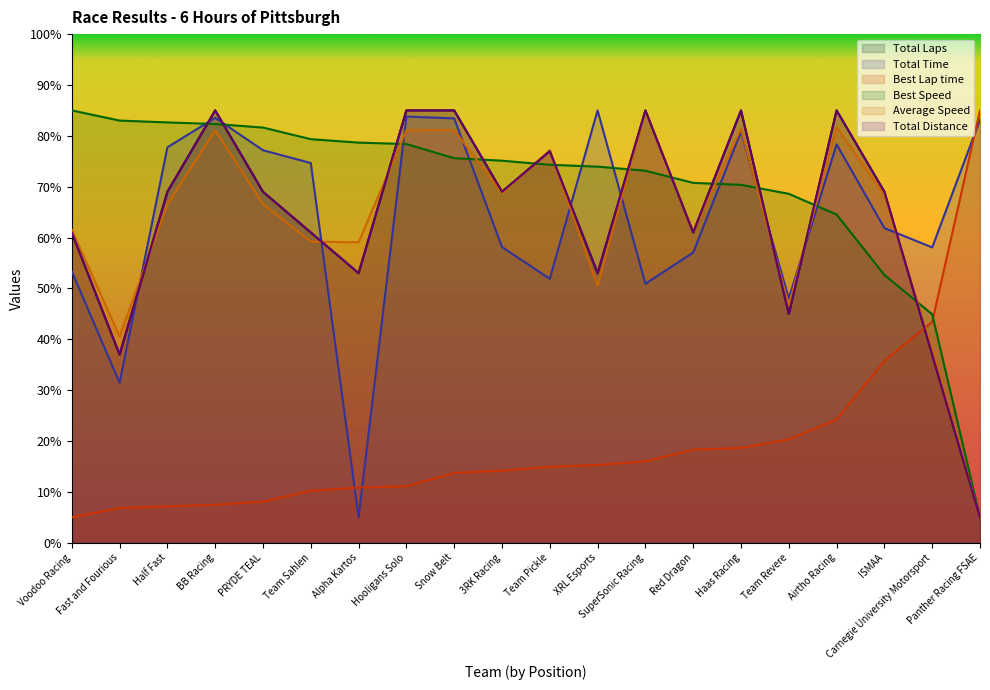

What is the sum of all Best Lap time values?

386.5